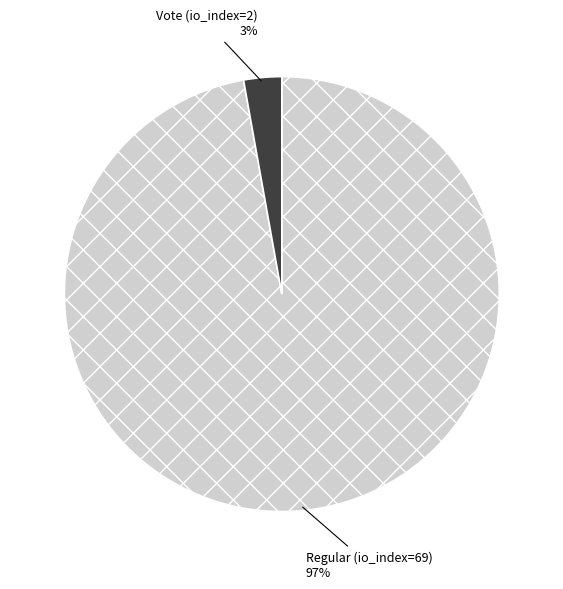

To the nearest percent, what is the average slice percentage?

50%